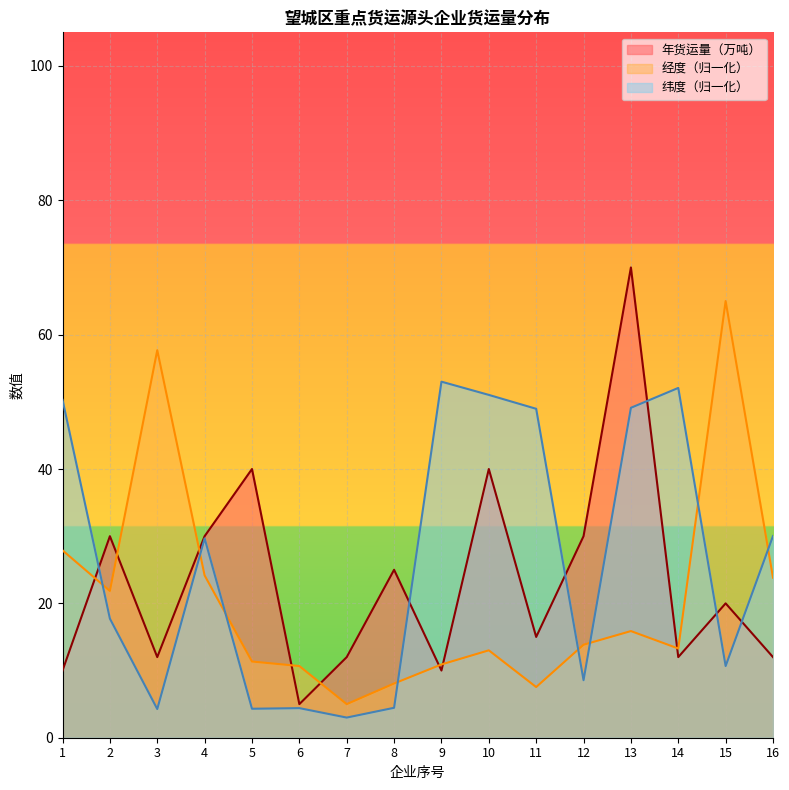

In 年货运量（万吨）, how many points are higher than both neighbors (excluding endpoints)?

6